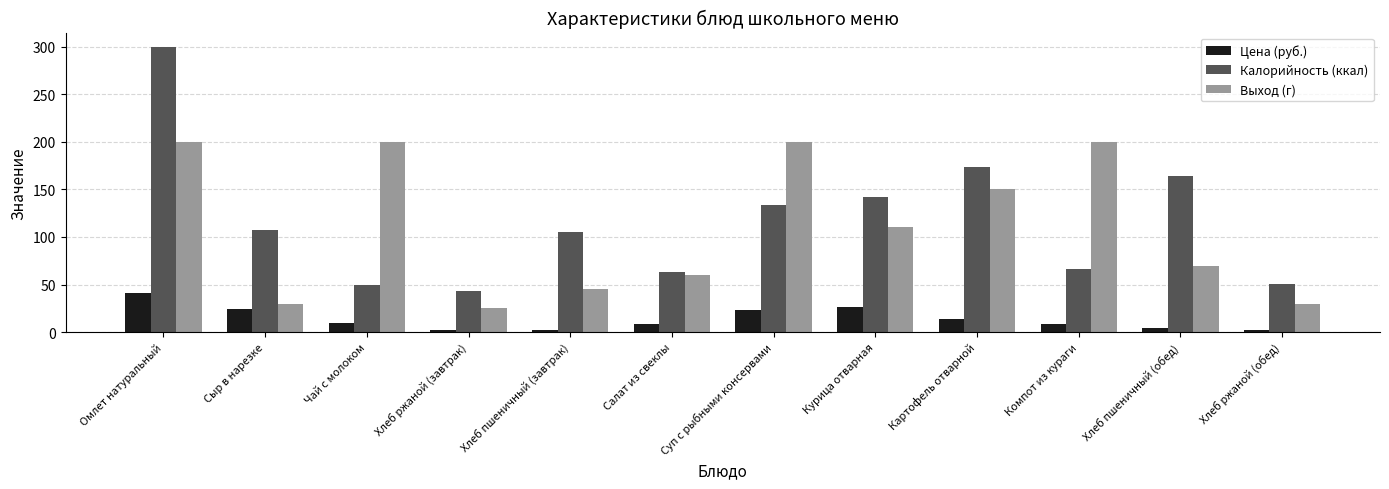

At which label is Калорийность (ккал) closest to 171?

Картофель отварной